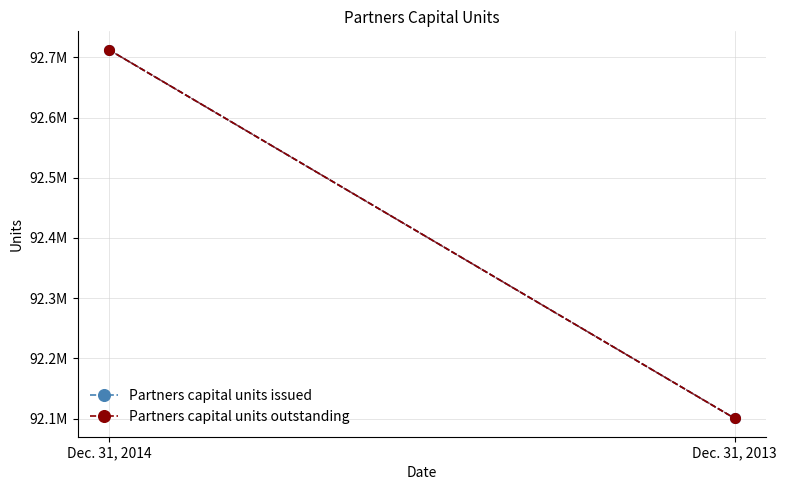

Does the chart have visible grid lines?

Yes